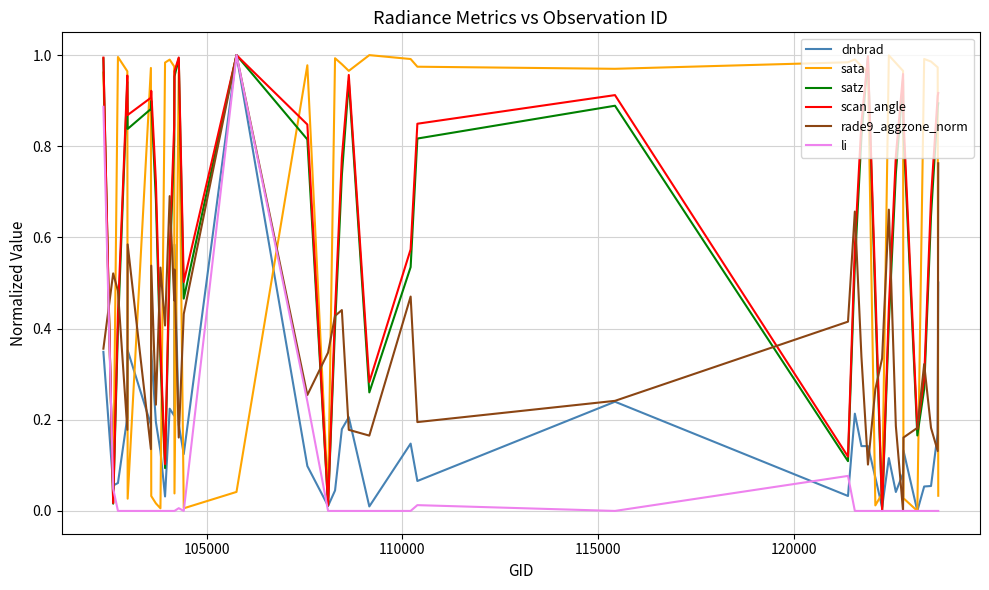

Which series ends up on top after the final intersection of satz and sata?

satz